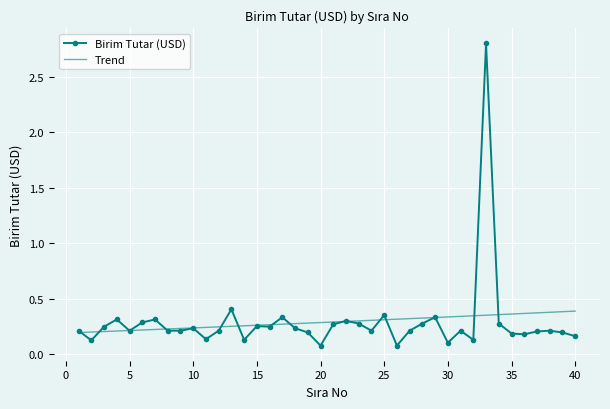

At which label is the value closest to 1?

13